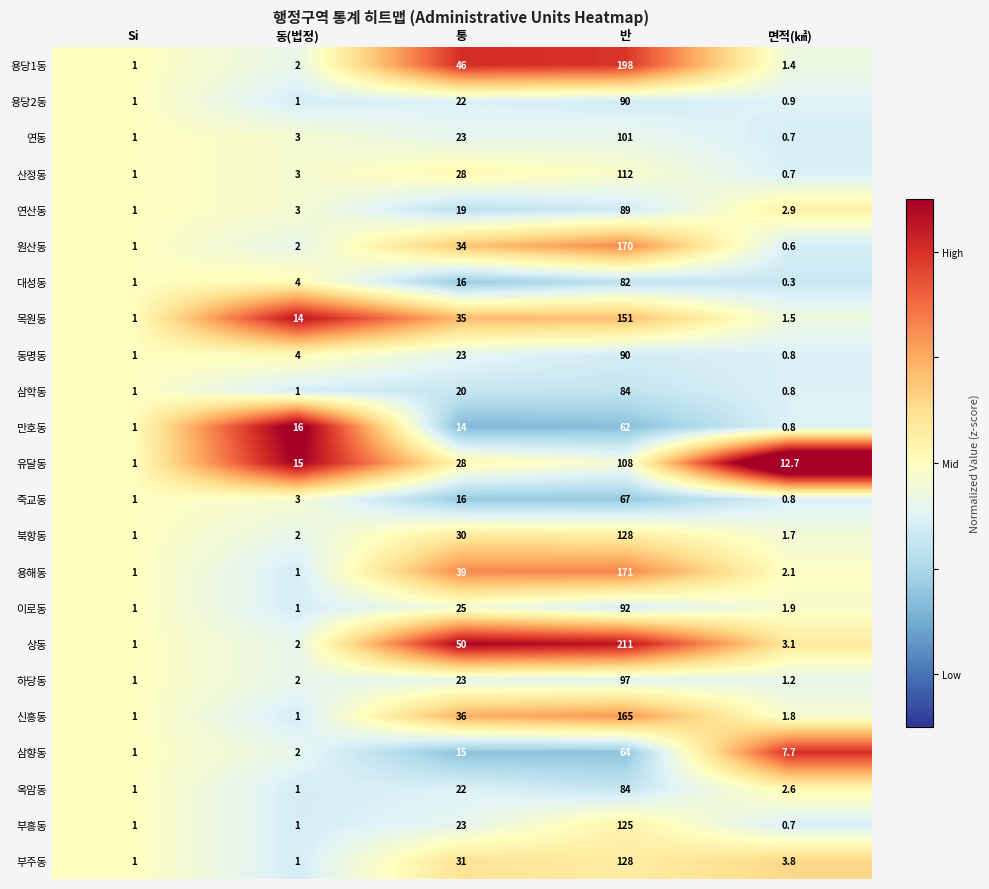

Which series has the largest range (max minus min)?

상동